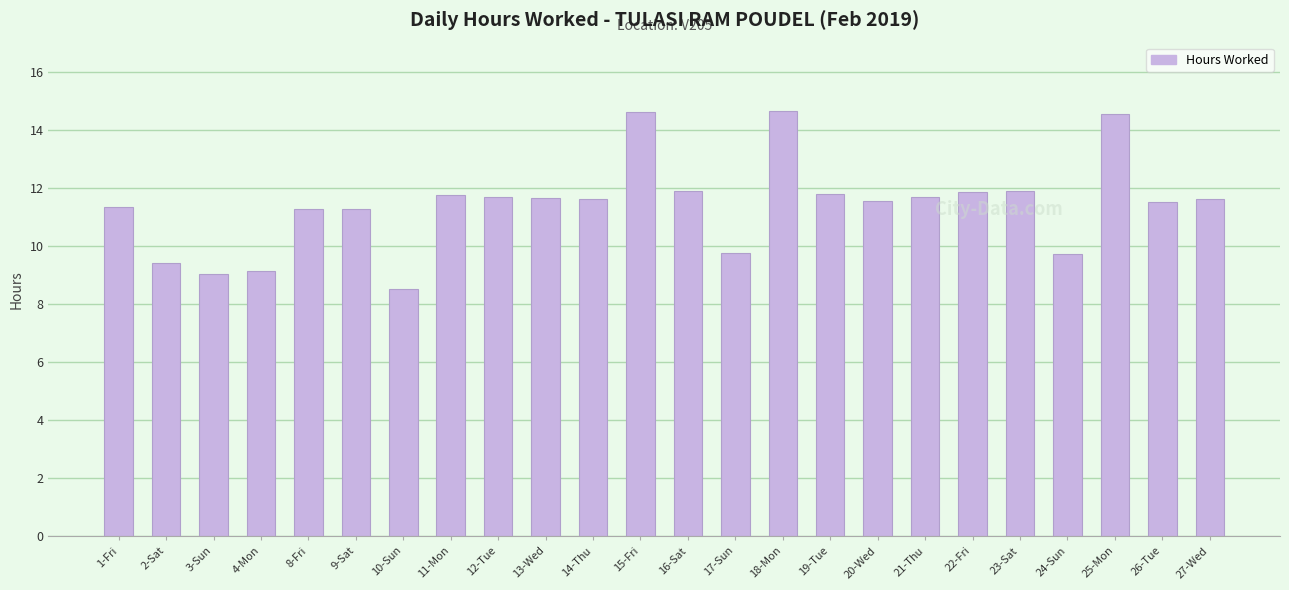

What is the smallest value displayed?

8.5